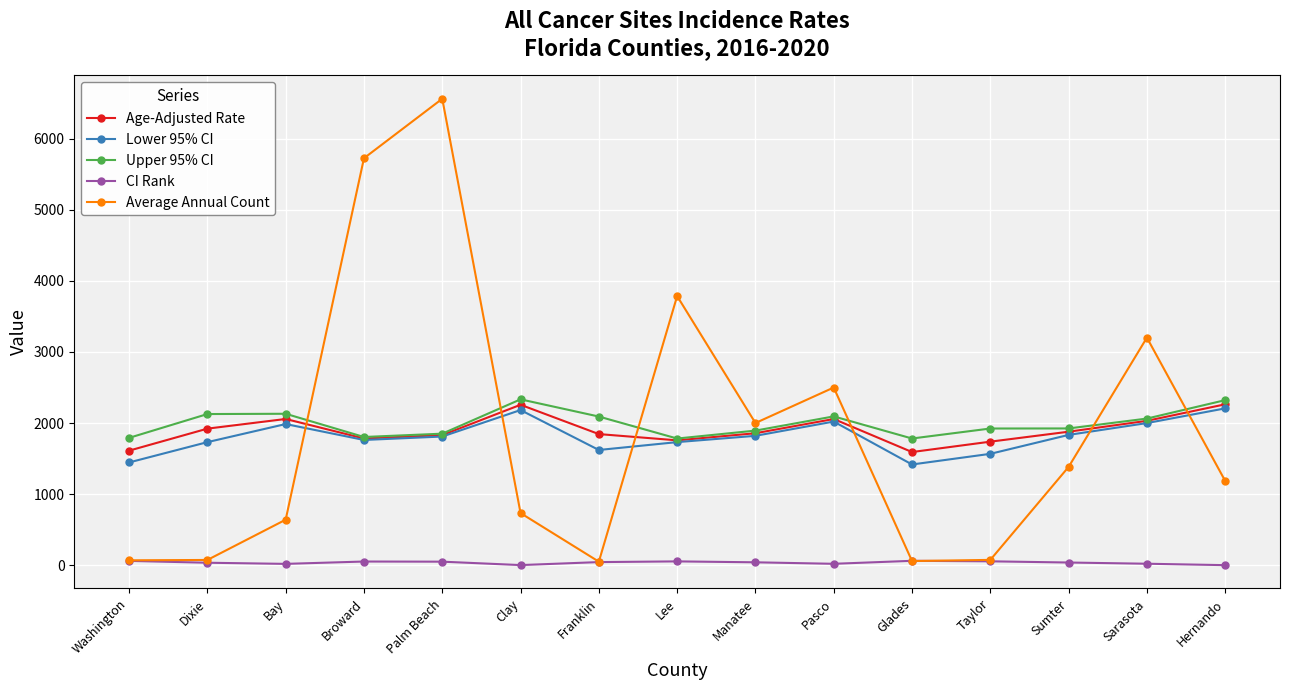

Which category has the highest value across all series?

Palm Beach